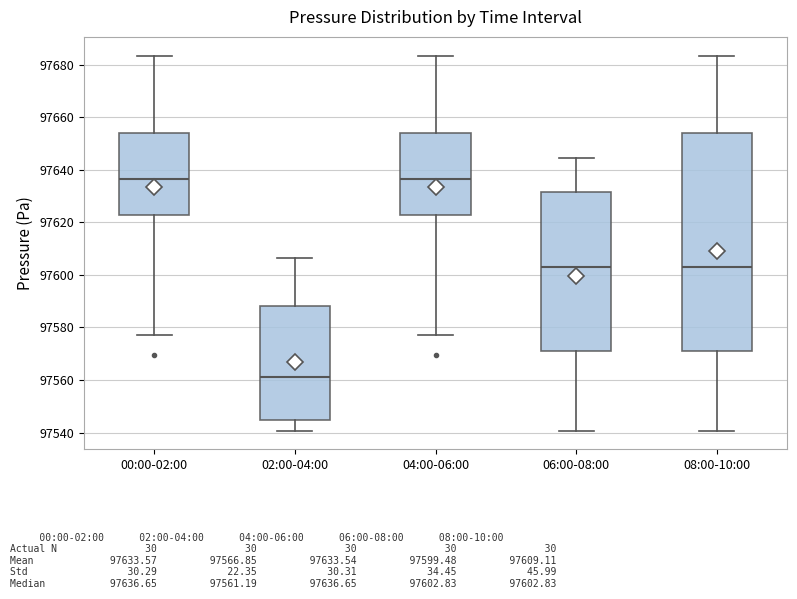

Reading left to right, read every box against the y-axis: the position of its median line, the range the box covers, and the ends of its whiskers. The values are not printed on the chart, so give them approximately, as read against the axis.

00:00-02:00: median 97636, box 97622 to 97654, whiskers 97578 to 97684
02:00-04:00: median 97562, box 97544 to 97588, whiskers 97540 to 97606
04:00-06:00: median 97636, box 97622 to 97654, whiskers 97578 to 97684
06:00-08:00: median 97602, box 97570 to 97632, whiskers 97540 to 97644
08:00-10:00: median 97602, box 97570 to 97654, whiskers 97540 to 97684